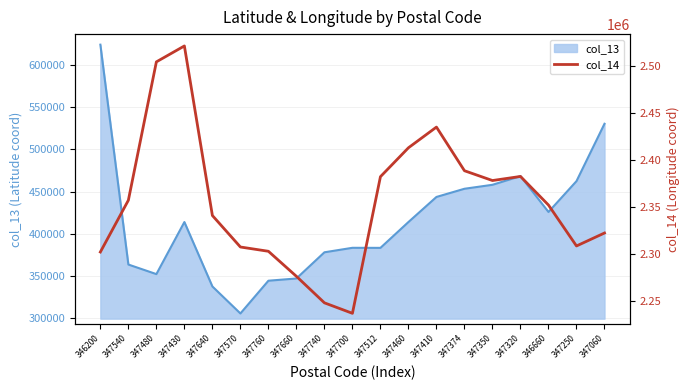

Which category has the lowest value across all series?

347700